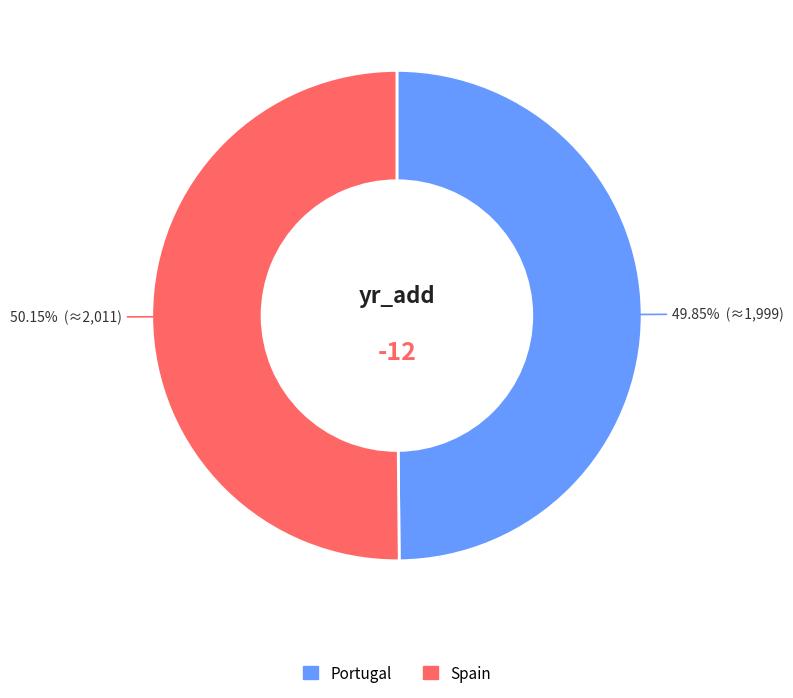

Is it true that Spain is 50% of the pie?

True